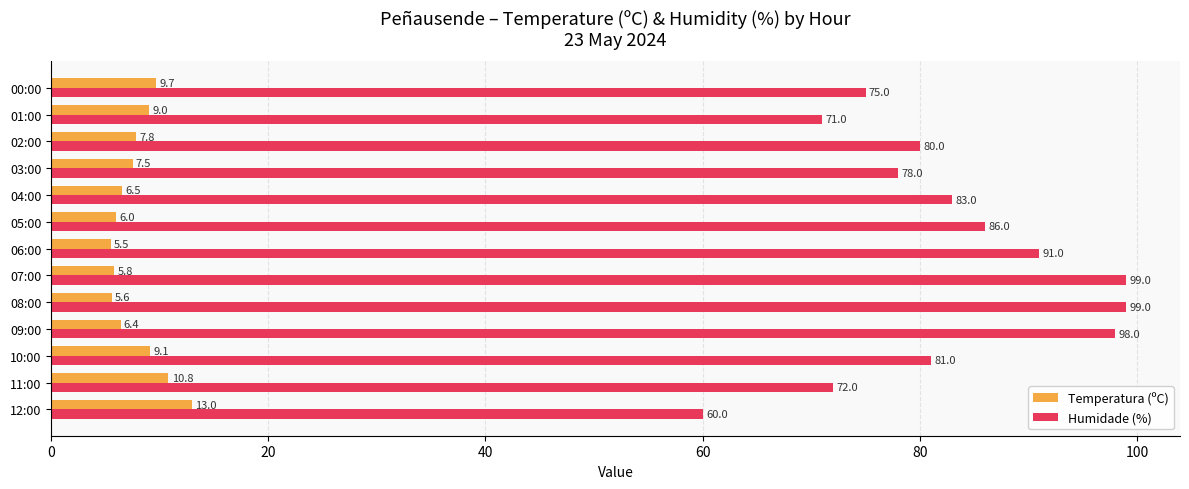

At which category does the chart reach its minimum across all series?

06:00